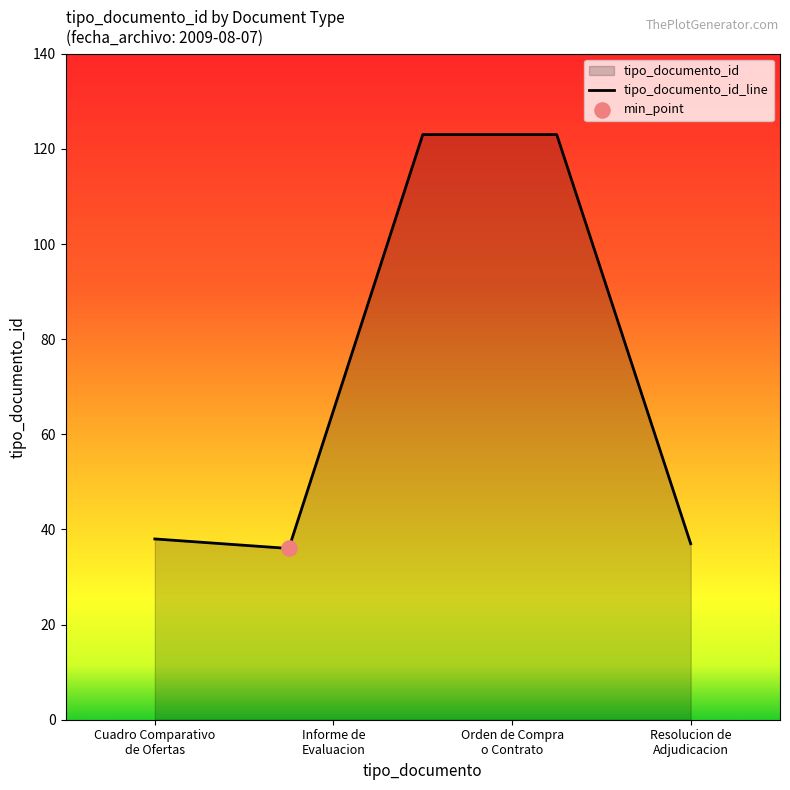

What is the minimum value shown in the chart?

36